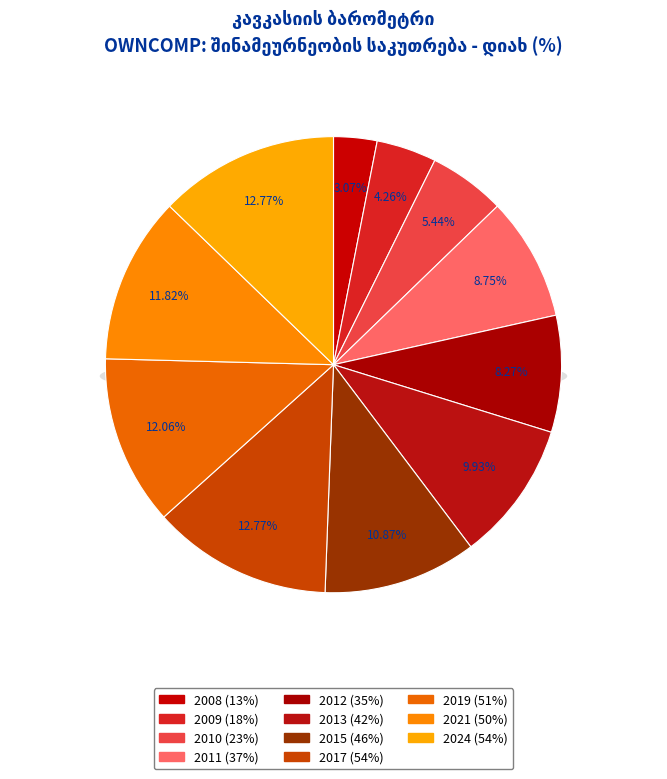

Rank the categories by value from highest to lowest.

2017, 2024, 2019, 2021, 2015, 2013, 2011, 2012, 2010, 2009, 2008